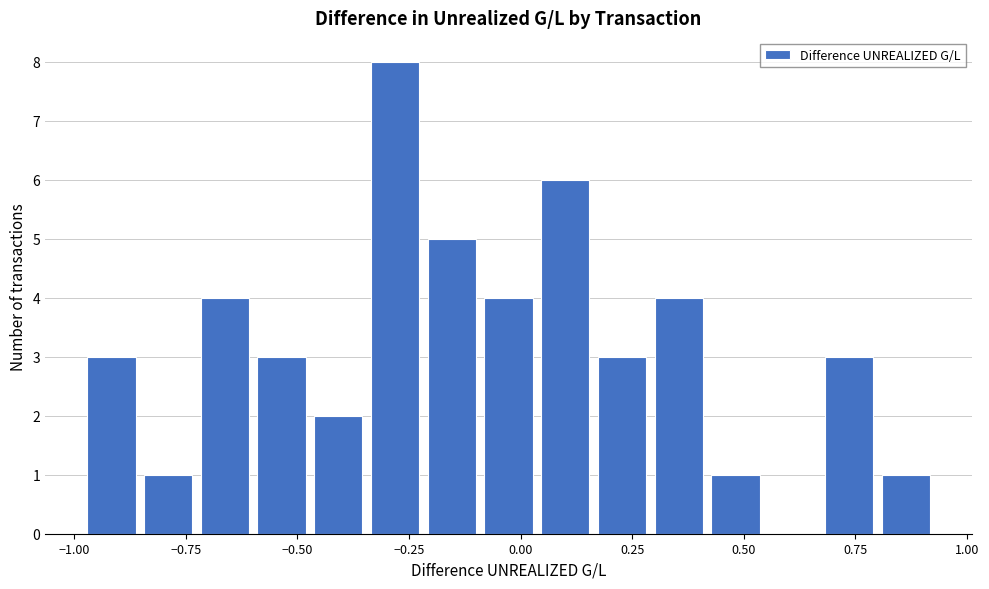

Around what value on the x-axis is the tallest bar? Give the approximate position of its centre, as read against the axis.

-0.30